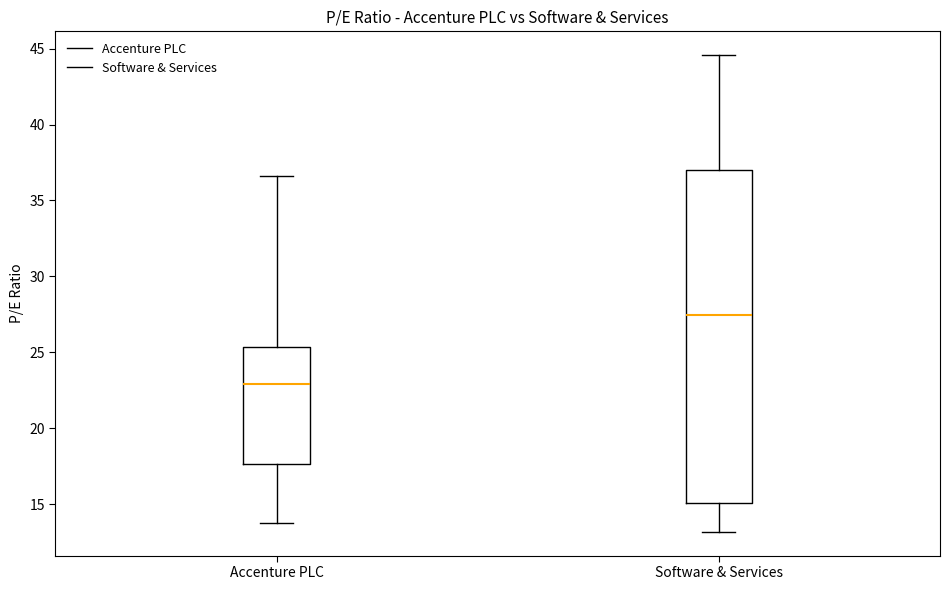

Reading left to right, transcribe this box plot: for each box, give where its median line is, the range the box spans, and where its two whiskers end, as read against the y-axis. The values are not printed on the chart, so give them approximately, as read against the axis.

Accenture PLC: median 23.0, box 17.5 to 25.5, whiskers 13.5 to 36.5
Software & Services: median 27.5, box 15.0 to 37.0, whiskers 13.0 to 44.5